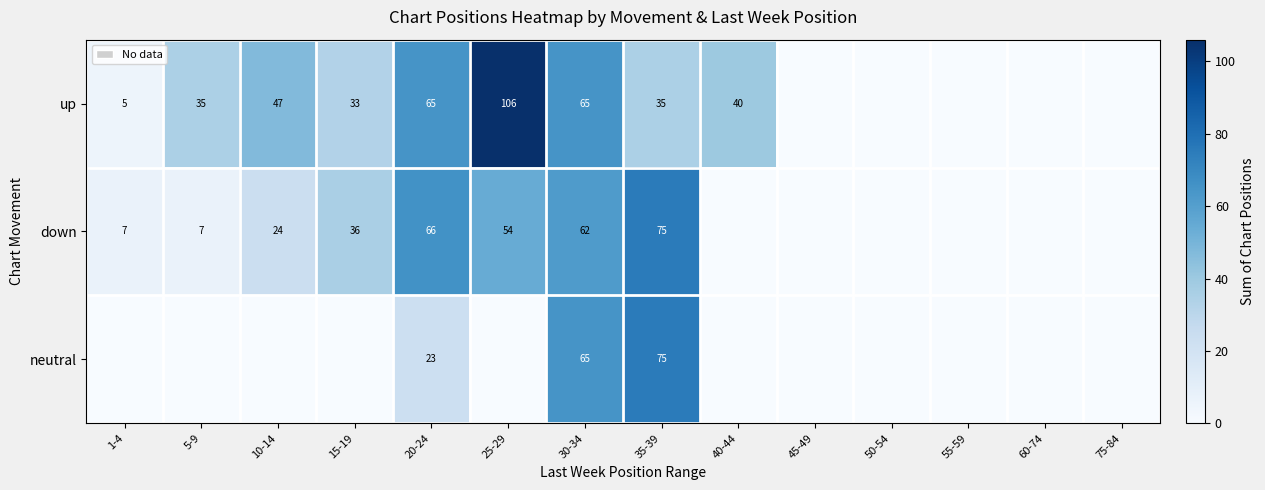

The up series shows 33 at 15-19. True or false?

True